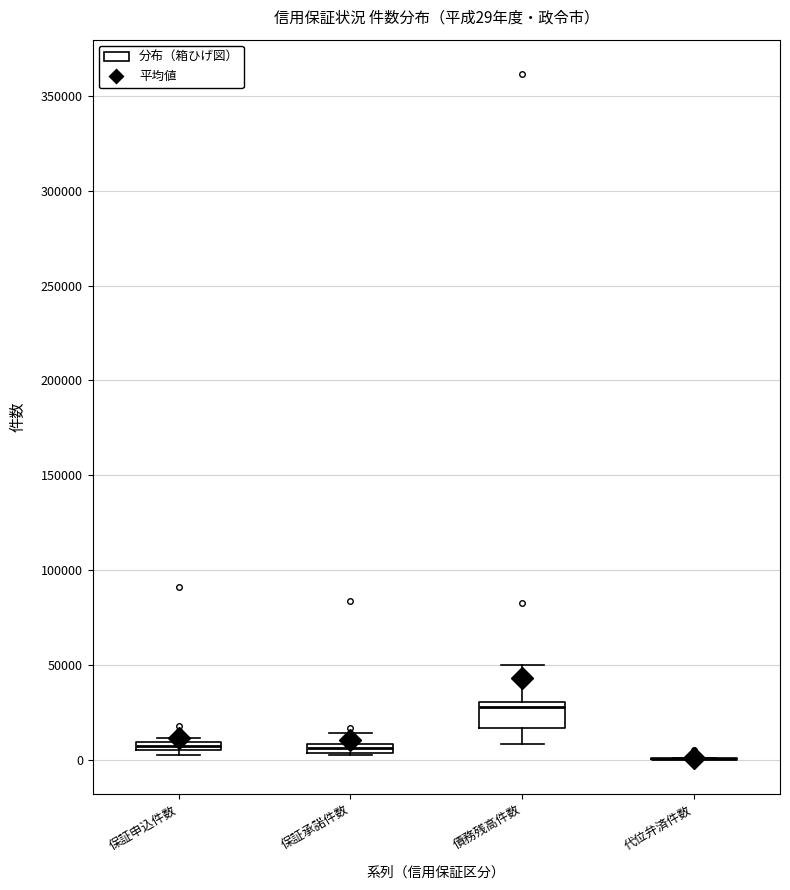

Comparing the boxes themselves (not the whiskers), which one is the tallest?

債務残高件数